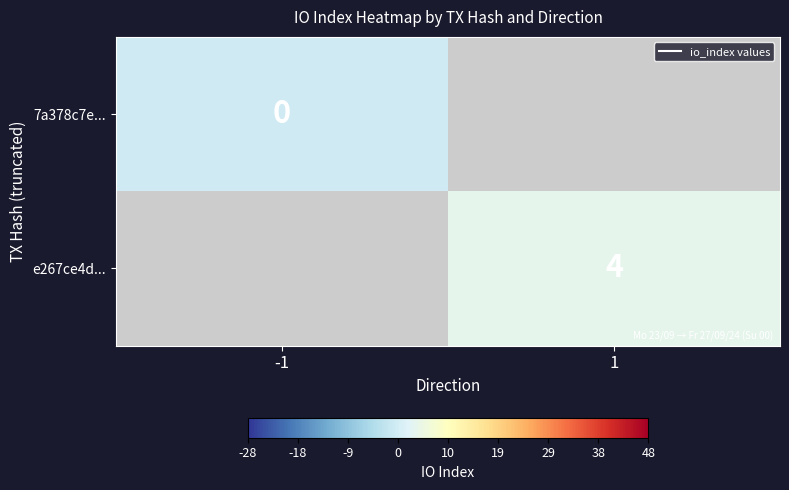

Is the value of 7a378c7e... at 1 greater than the value of e267ce4d... at 1?

No